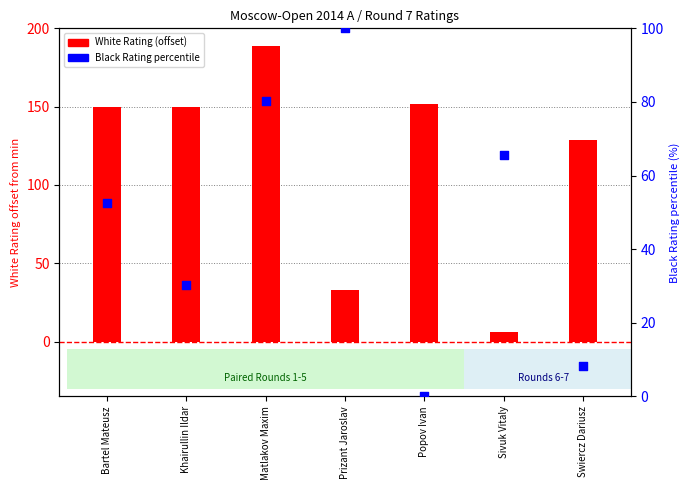

What is the total value across all series at Swiercz Dariusz?

137.1